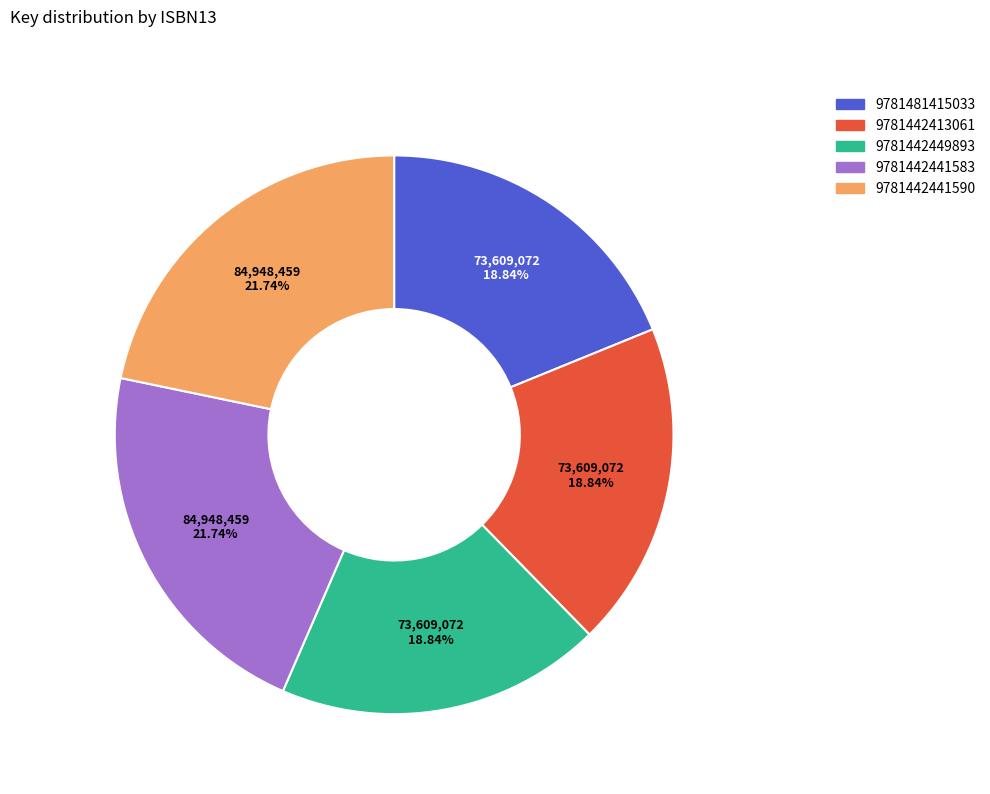

Does any single category account for the majority?

No